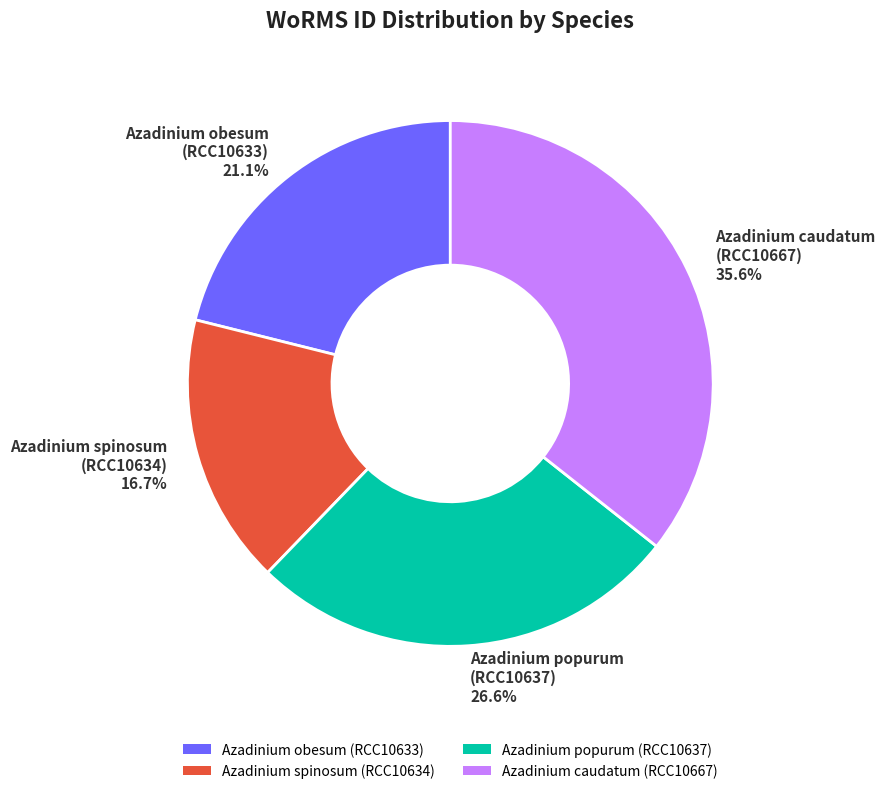

How many segments does this pie chart have?

4